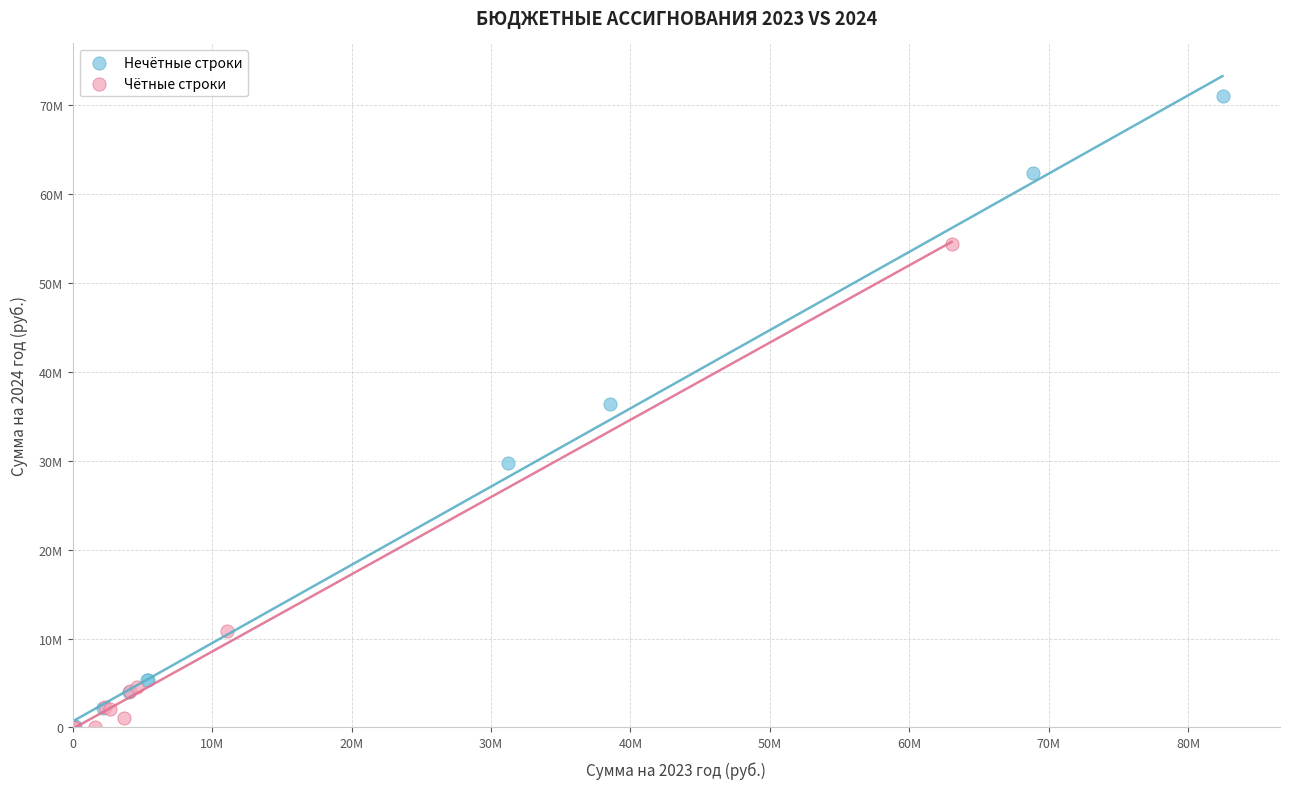

What are all the series names shown in the legend?

Нечётные строки, Чётные строки